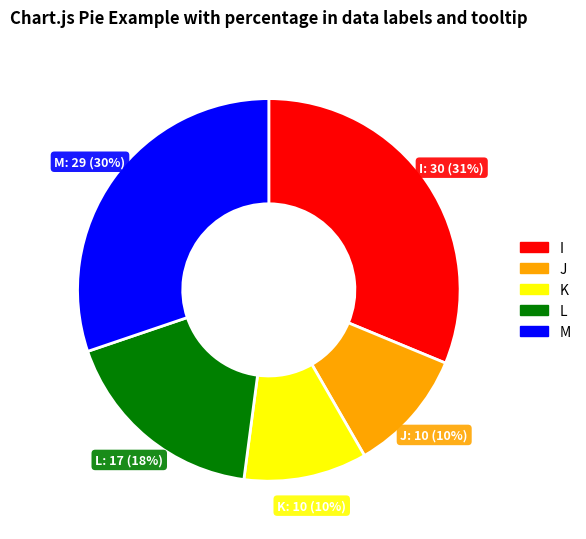

What is the ratio of the value at K to the value at M?

0.3